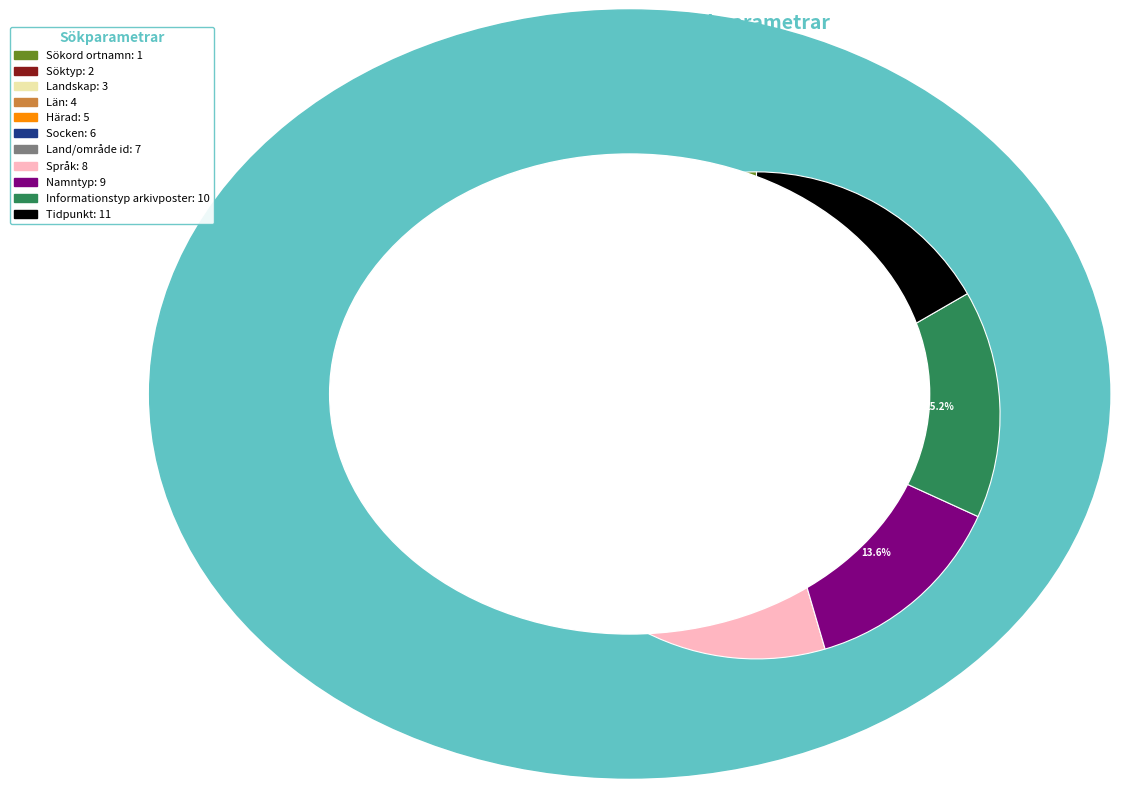

Is it true that Informationstyp arkivposter is 15% of the pie?

True